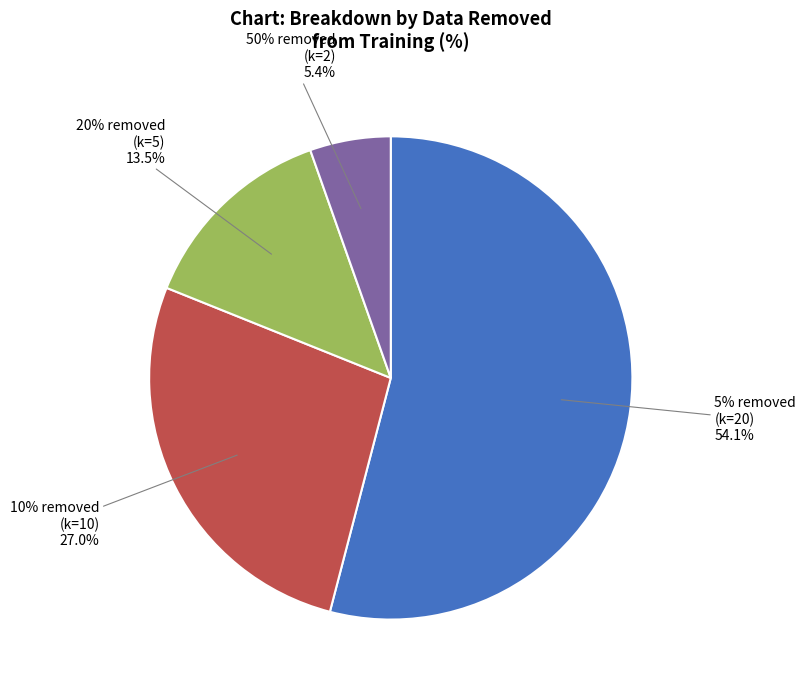

What is the ratio of the value at 5% removed
(k=20) to the value at 20% removed
(k=5)?

4.0